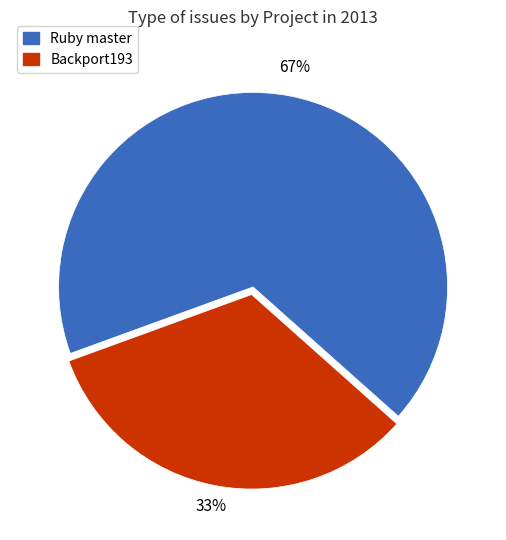

Between Ruby master and Backport193, which is larger?

Ruby master